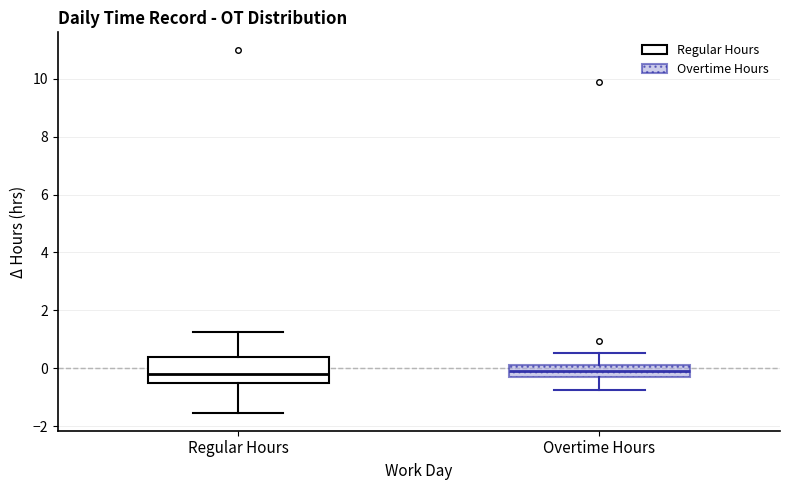

Reading left to right, transcribe this box plot: for each box, give where its median line is, the range the box spans, and where its two whiskers end, as read against the y-axis. The values are not printed on the chart, so give them approximately, as read against the axis.

Regular Hours: median -0.2, box -0.6 to 0.4, whiskers -1.6 to 1.2
Overtime Hours: median -0.2, box -0.4 to 0.2, whiskers -0.8 to 0.6